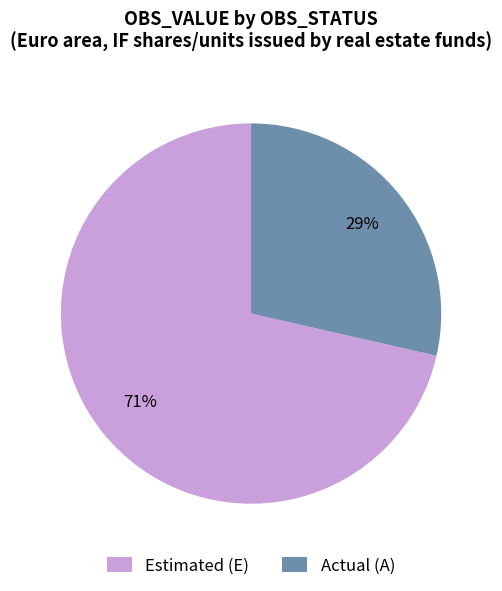

What is the ratio of the value at Actual (A) to the value at Estimated (E)?

0.4